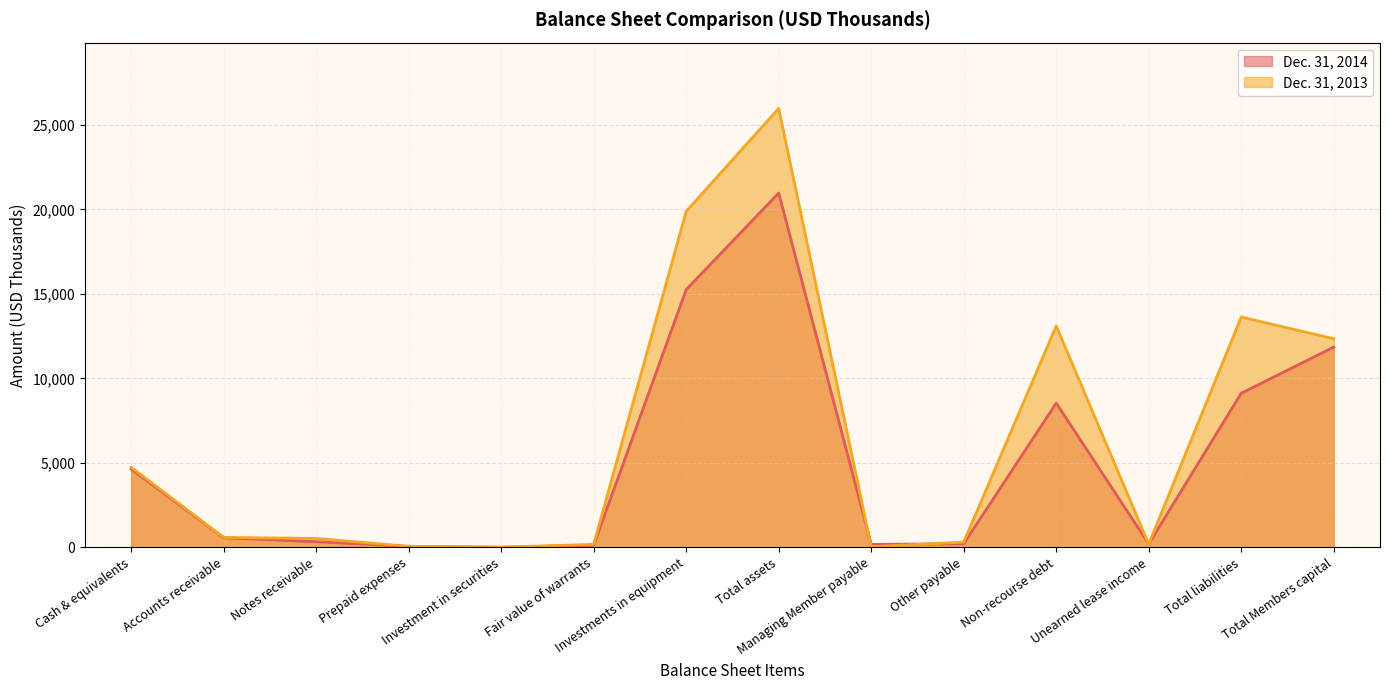

What is the maximum value shown in the chart?

25979